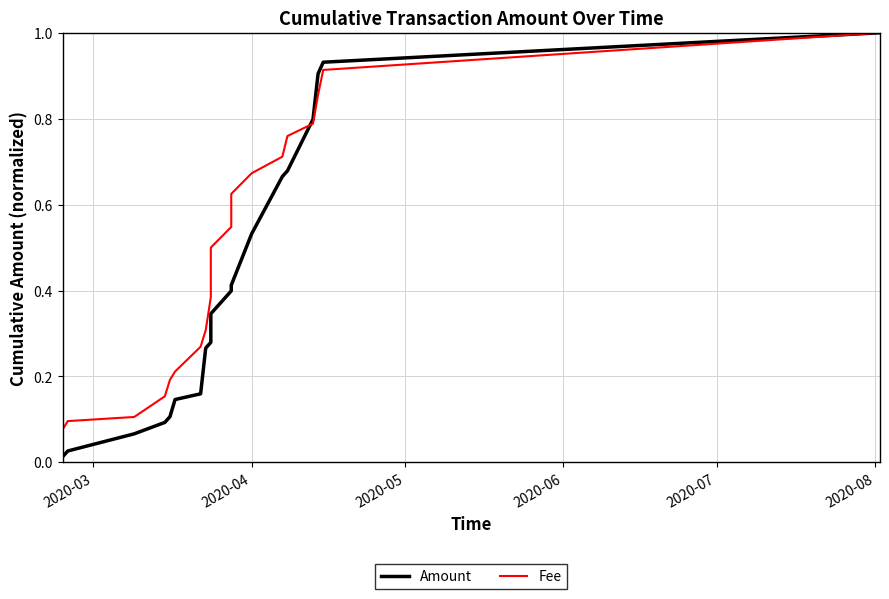

Is the value of Fee at 16 greater than the value of Amount at 18?

No